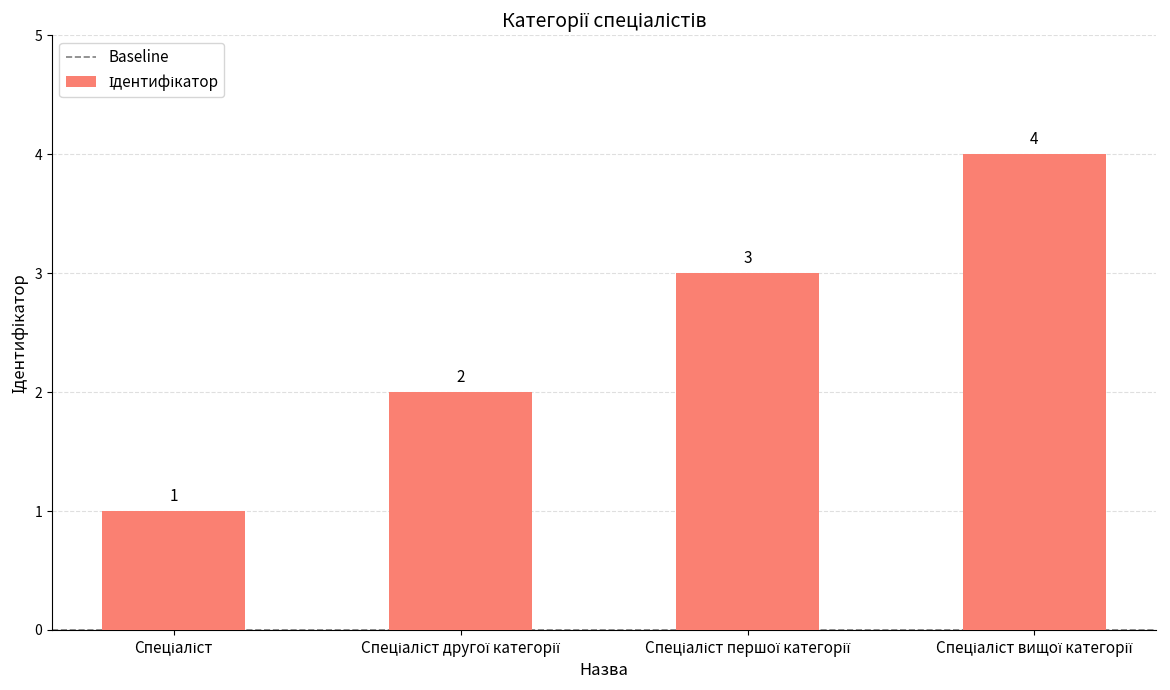

What is the difference between the maximum and minimum values?

3